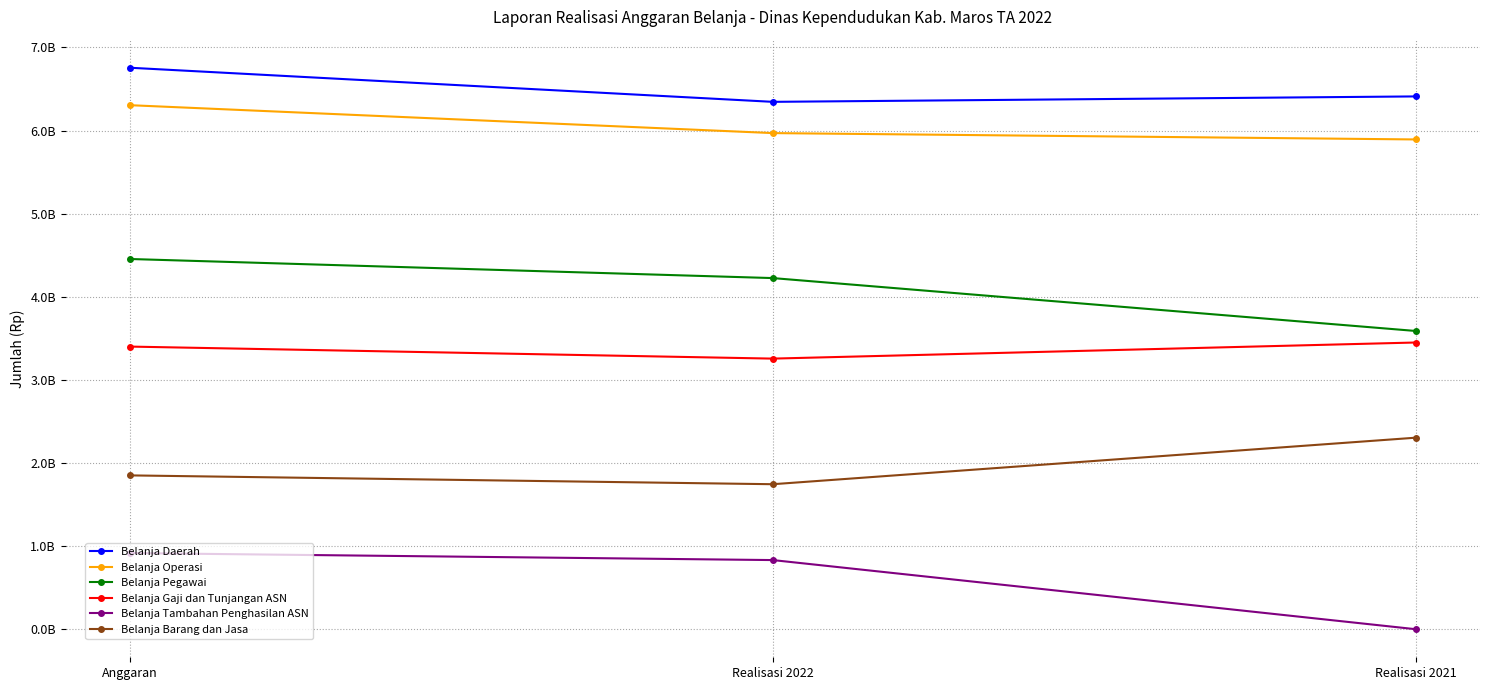

Reading left to right, what are all the values shown in this chart?

Belanja Daerah: Anggaran=6756355853	Realisasi 2022=6345949205	Realisasi 2021=6411277490
Belanja Operasi: Anggaran=6305774853	Realisasi 2022=5969906205	Realisasi 2021=5893401990
Belanja Pegawai: Anggaran=4454885853	Realisasi 2022=4225195850	Realisasi 2021=3588783470
Belanja Gaji dan Tunjangan ASN: Anggaran=3400855459	Realisasi 2022=3256181255	Realisasi 2021=3449983470
Belanja Tambahan Penghasilan ASN: Anggaran=916310394	Realisasi 2022=831844595	Realisasi 2021=0
Belanja Barang dan Jasa: Anggaran=1850889000	Realisasi 2022=1744710355	Realisasi 2021=2304618520